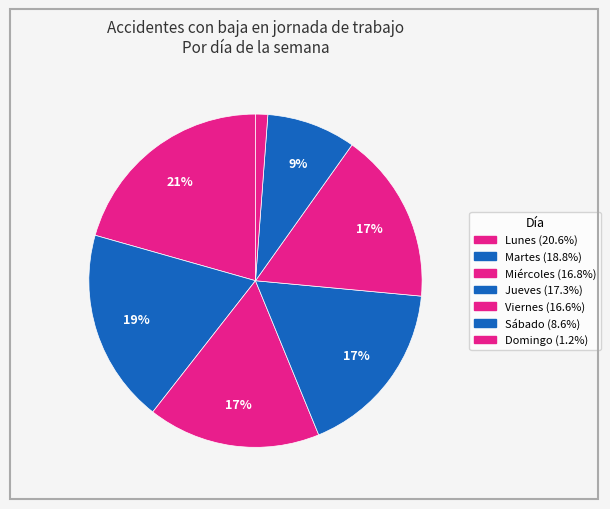

Rank the categories by value from highest to lowest.

Lunes, Martes, Jueves, Miércoles, Viernes, Sábado, Domingo